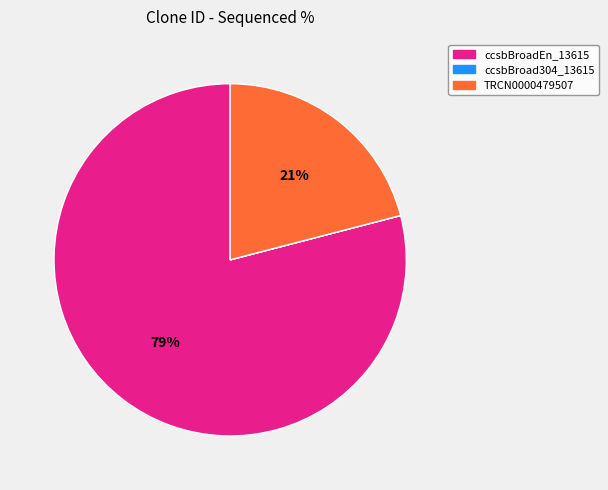

To the nearest percent, what is the average slice percentage?

33%